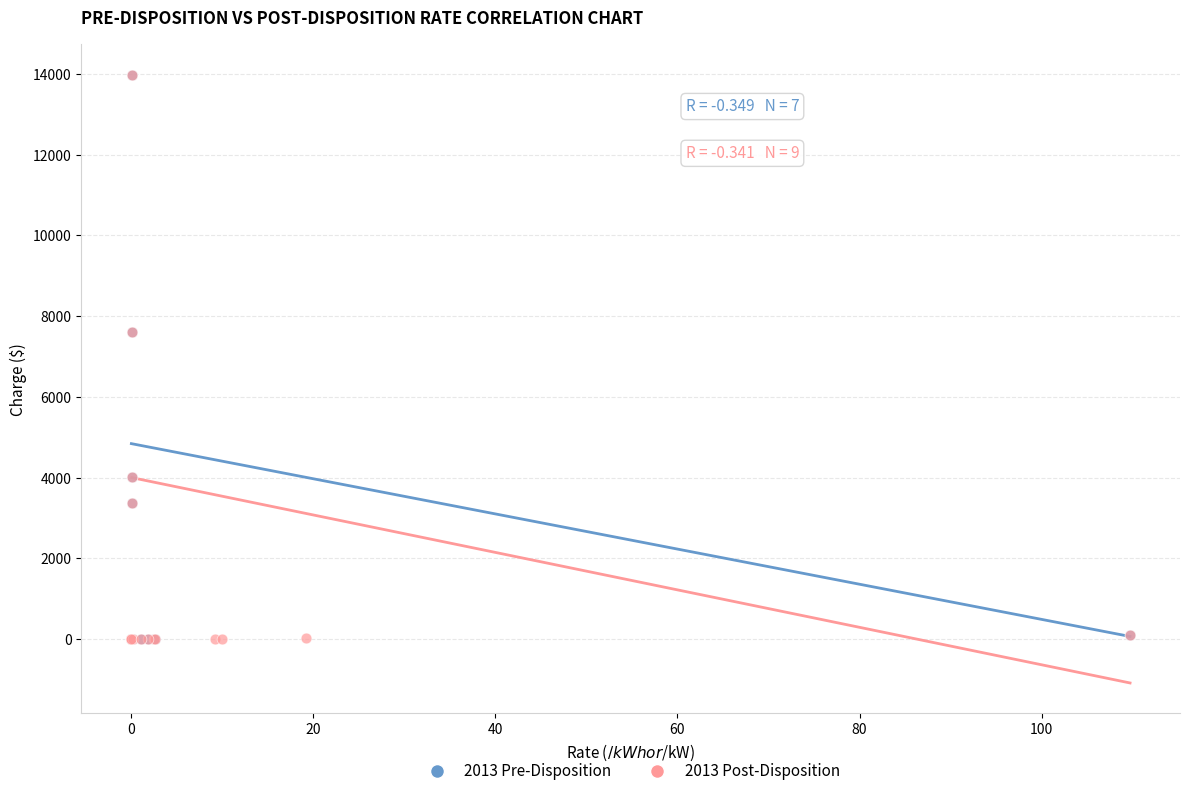

What are all the series names shown in the legend?

2013 Pre-Disposition, 2013 Post-Disposition